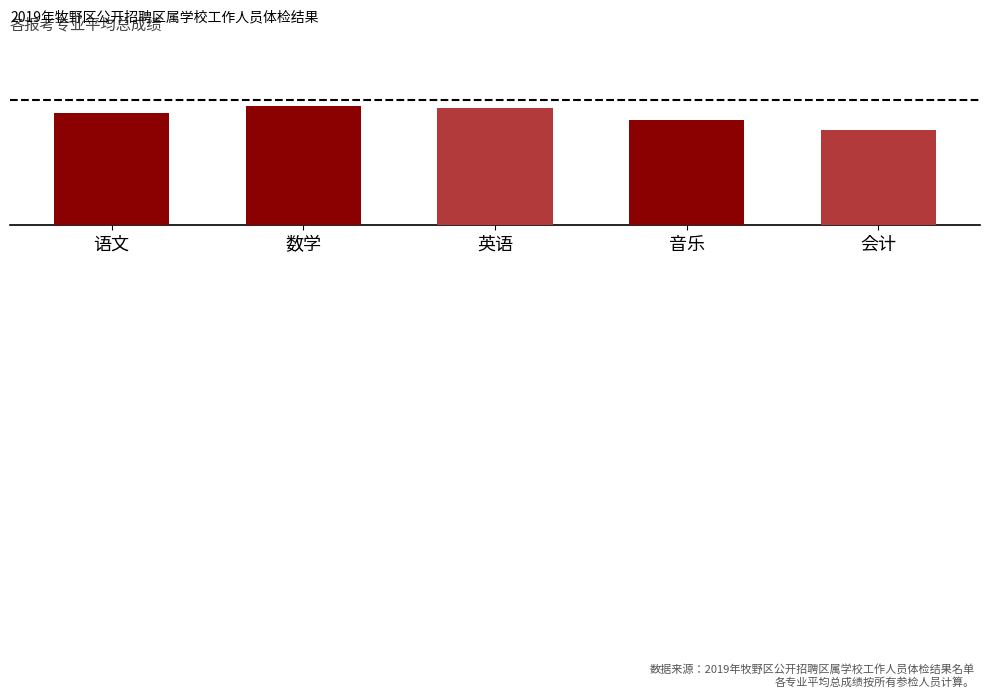

How many data points are less than 77?

2